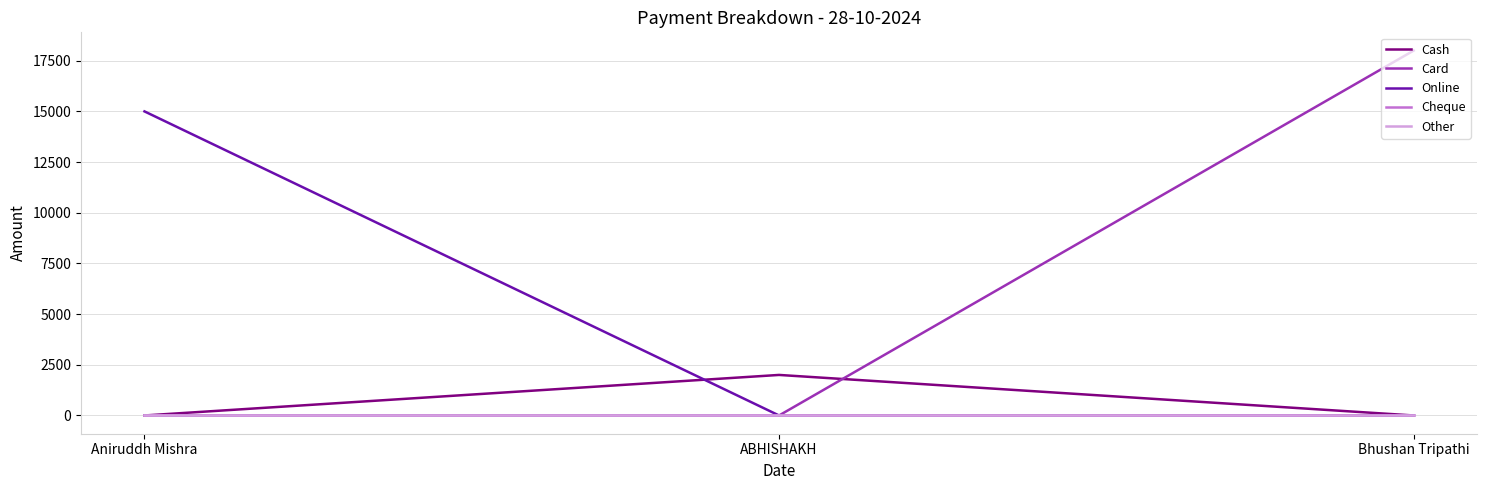

Reading left to right, transcribe all the data shown in this chart.

Cash: 0	2000	0
Card: 0	0	18000
Online: 15000	0	0
Cheque: 0	0	0
Other: 0	0	0